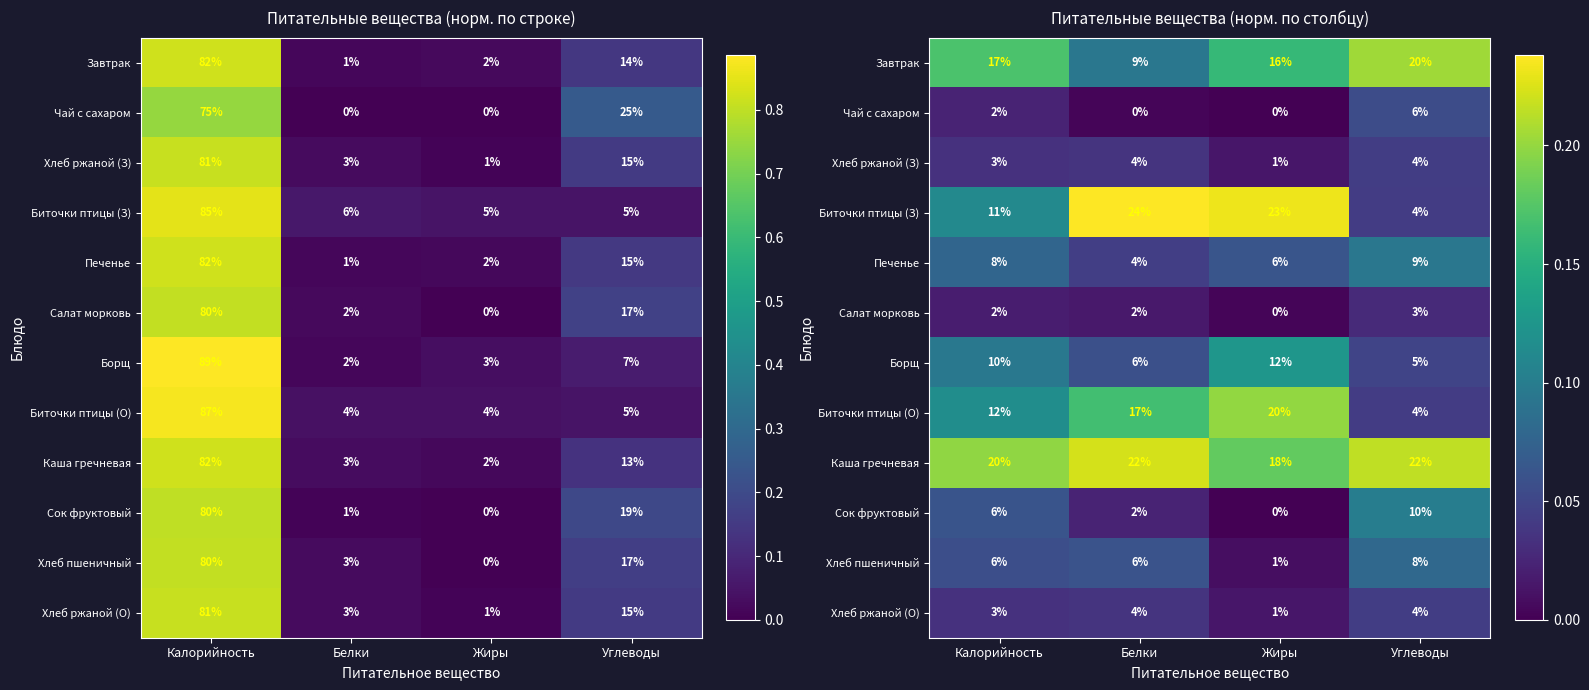

Rank the series at Калорийность from highest to lowest value.

Каша гречневая, Завтрак, Биточки птицы (О), Биточки птицы (З), Борщ, Печенье, Сок фруктовый, Хлеб пшеничный, Хлеб ржаной (З), Хлеб ржаной (О), Чай с сахаром, Салат морковь